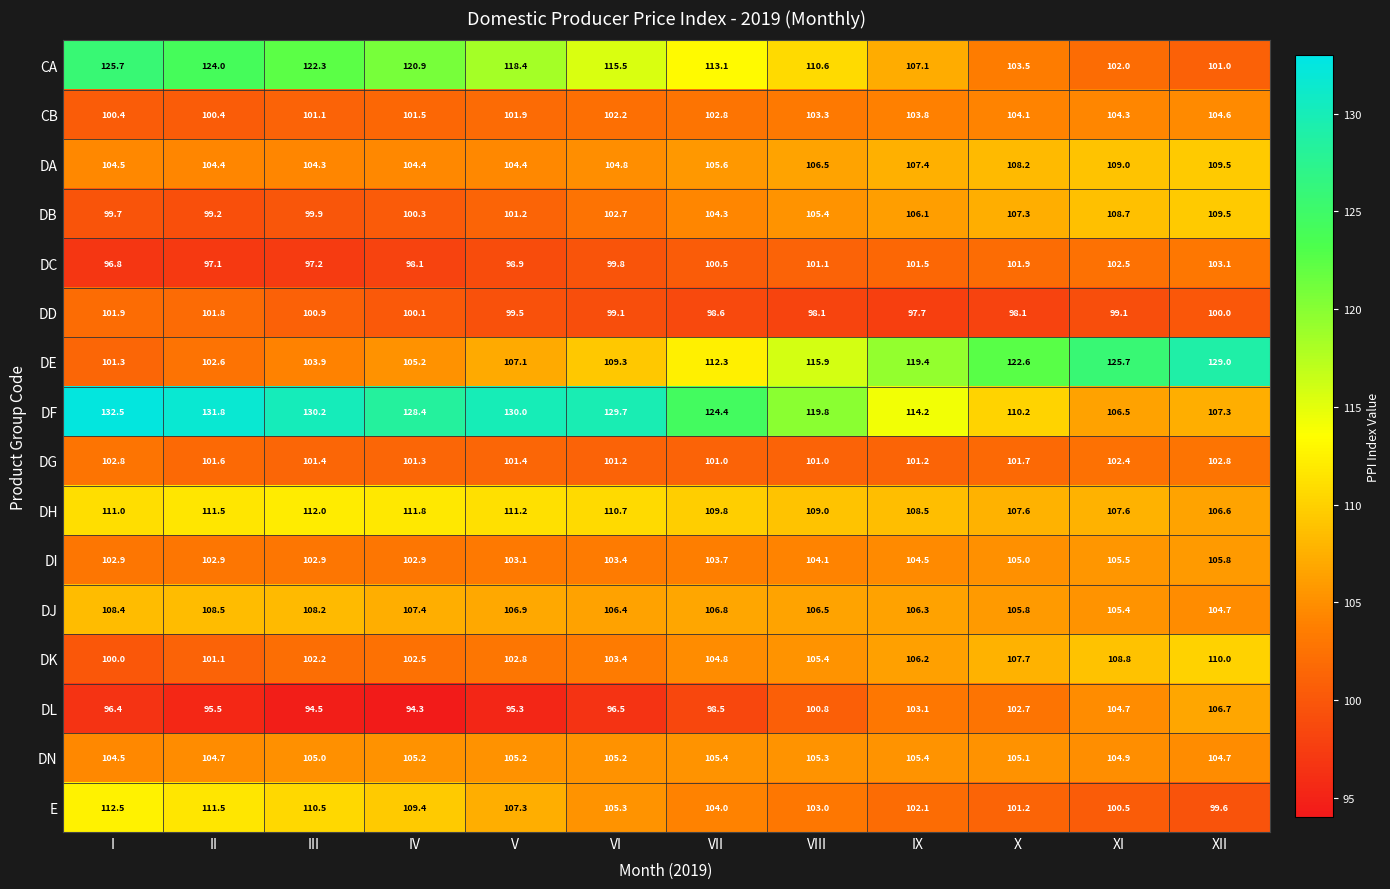

What is the difference between the maximum and minimum values in the DA series?

5.2